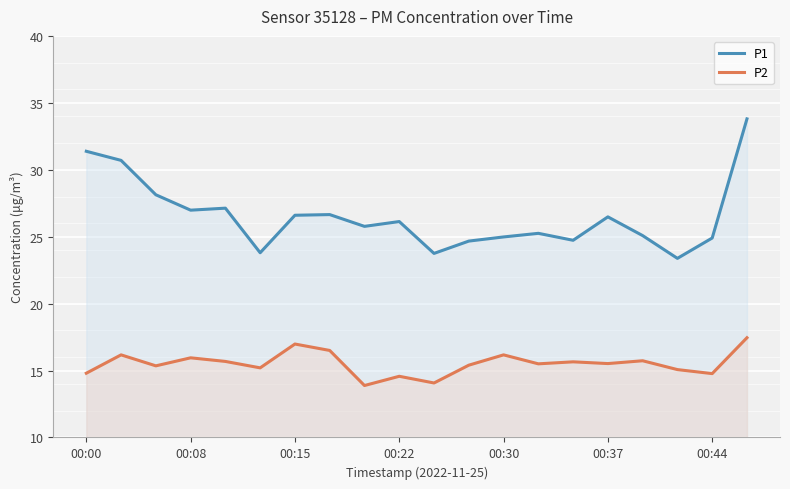

Reading left to right, list all the values displayed in this chart.

P1: 31.4	30.7	28.1	27.0	27.1	23.8	26.6	26.6	25.8	26.1	23.8	24.7	25.0	25.2	24.7	26.5	25.1	23.4	24.9	33.8
P2: 14.8	16.2	15.3	15.9	15.7	15.2	17.0	16.5	13.9	14.6	14.1	15.4	16.2	15.5	15.7	15.5	15.7	15.1	14.8	17.4